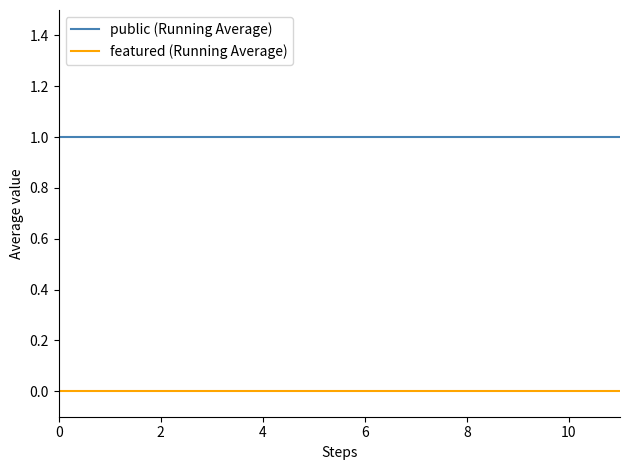

What are all the series names shown in the legend?

public (Running Average), featured (Running Average)